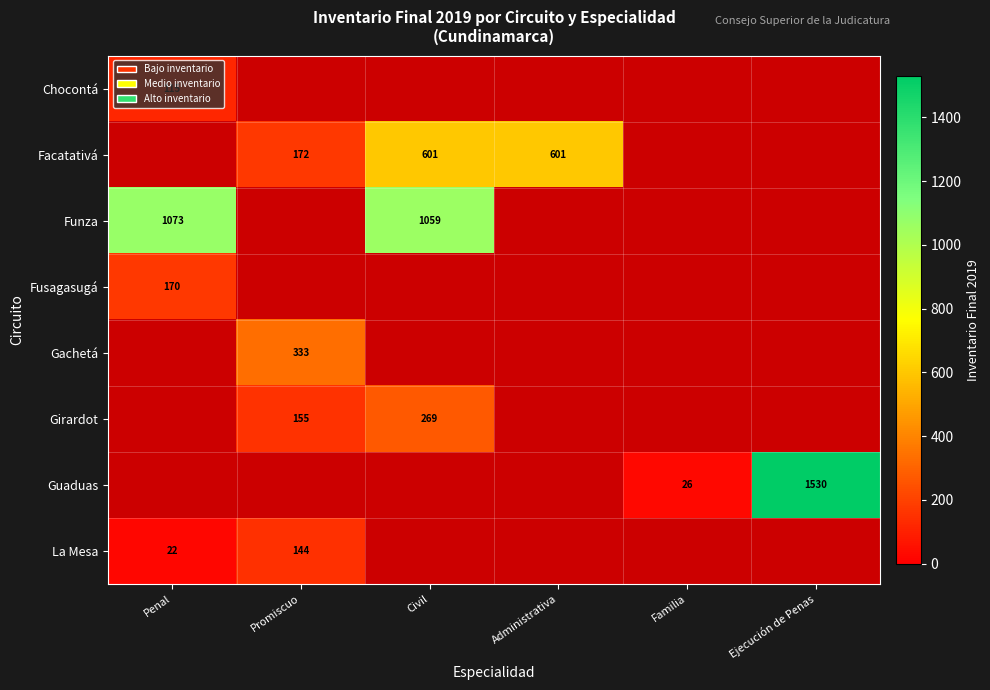

At which category does the chart reach its minimum across all series?

Penal